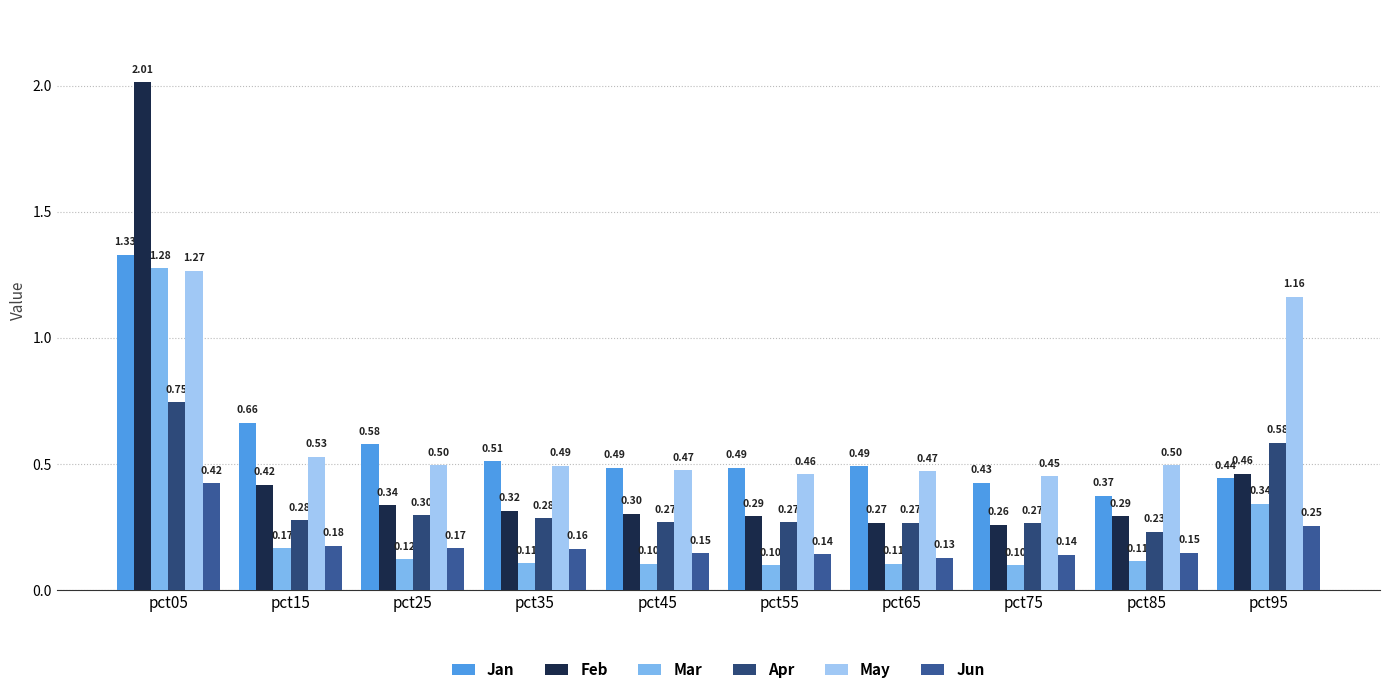

List the labels in order of Feb value, smallest first.

pct75, pct65, pct55, pct85, pct45, pct35, pct25, pct15, pct95, pct05